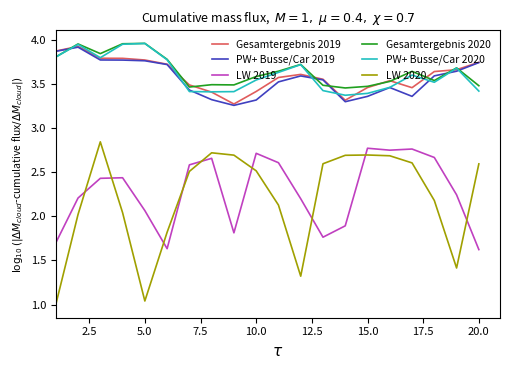

True or false: PW+ Busse/Car 2019 and LW 2019 intersect in this chart.

False